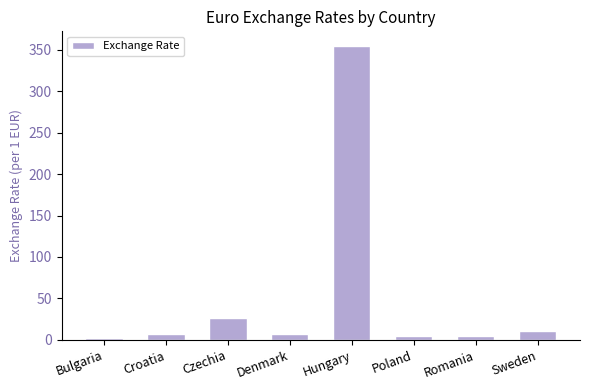

What is the label of the 8th bar from the right?

Bulgaria